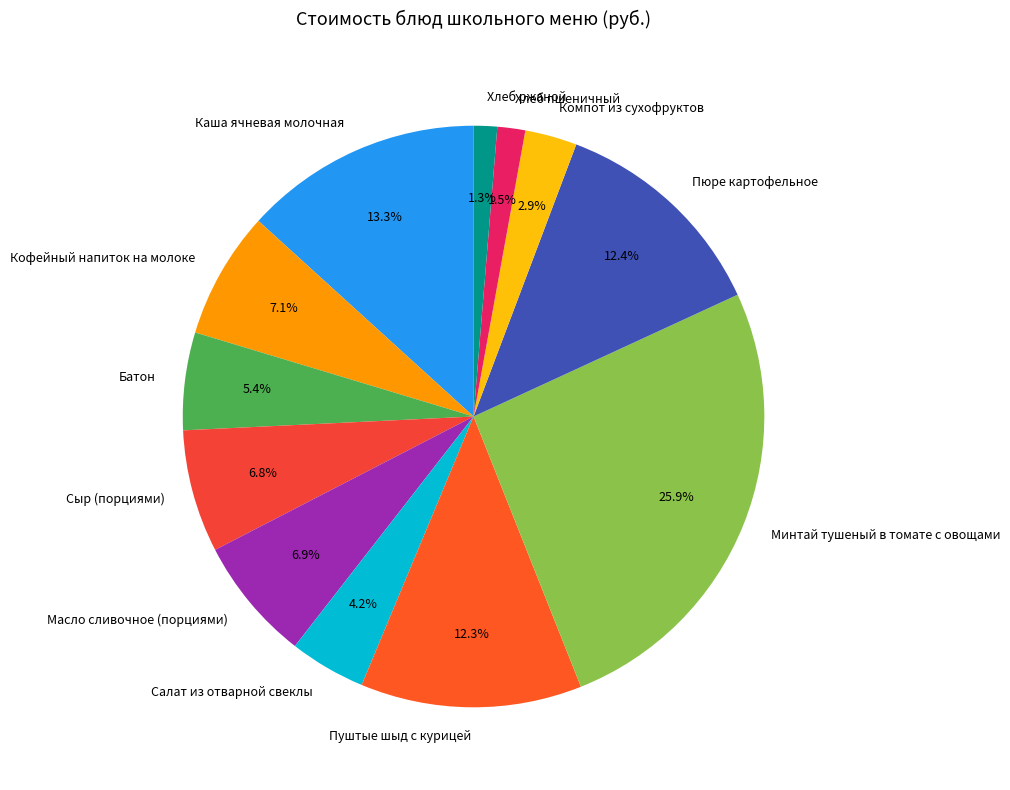

To the nearest percent, what is the difference between the largest and smallest slice percentages?

25%